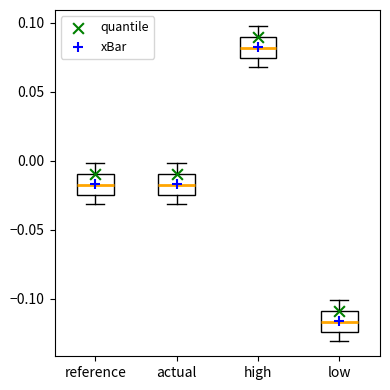

Reading left to right, transcribe this box plot: for each box, give where its median line is, the range the box spans, and where its two whiskers end, as read against the y-axis. The values are not printed on the chart, so give them approximately, as read against the axis.

reference: median -0.015, box -0.025 to -0.010, whiskers -0.030 to 0.000
actual: median -0.015, box -0.025 to -0.010, whiskers -0.030 to 0.000
high: median 0.080, box 0.075 to 0.090, whiskers 0.070 to 0.100
low: median -0.115, box -0.125 to -0.110, whiskers -0.130 to -0.100